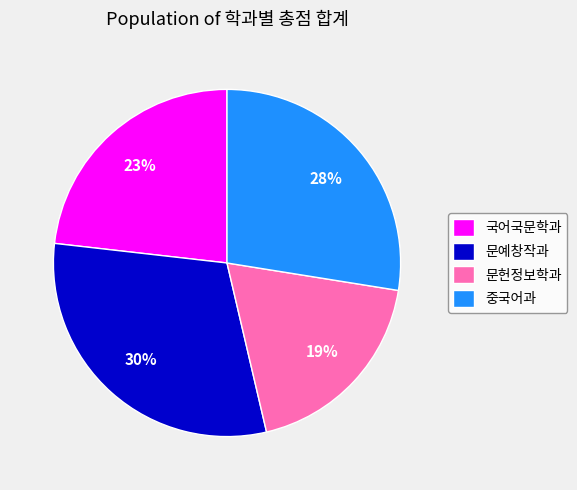

What is the largest slice in the pie chart?

문예창작과